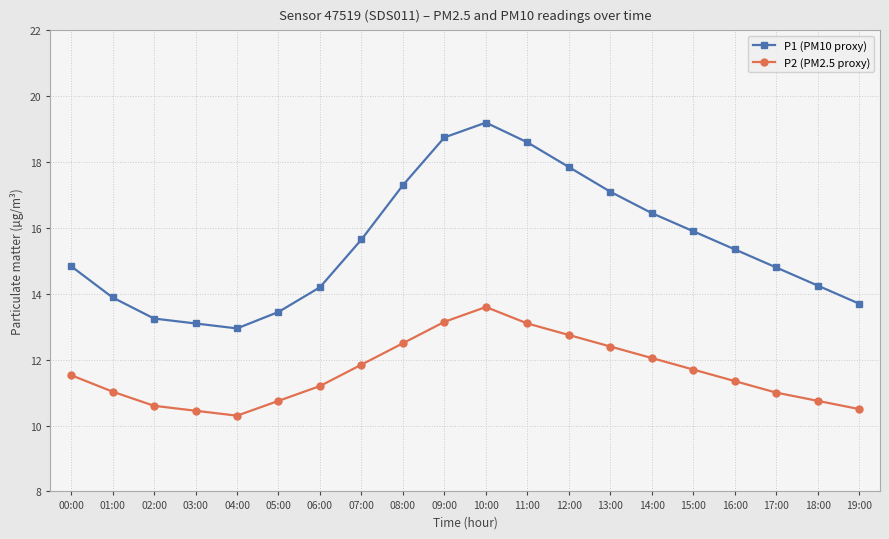

What is the sum of all P2 (PM2.5 proxy) values?

232.6